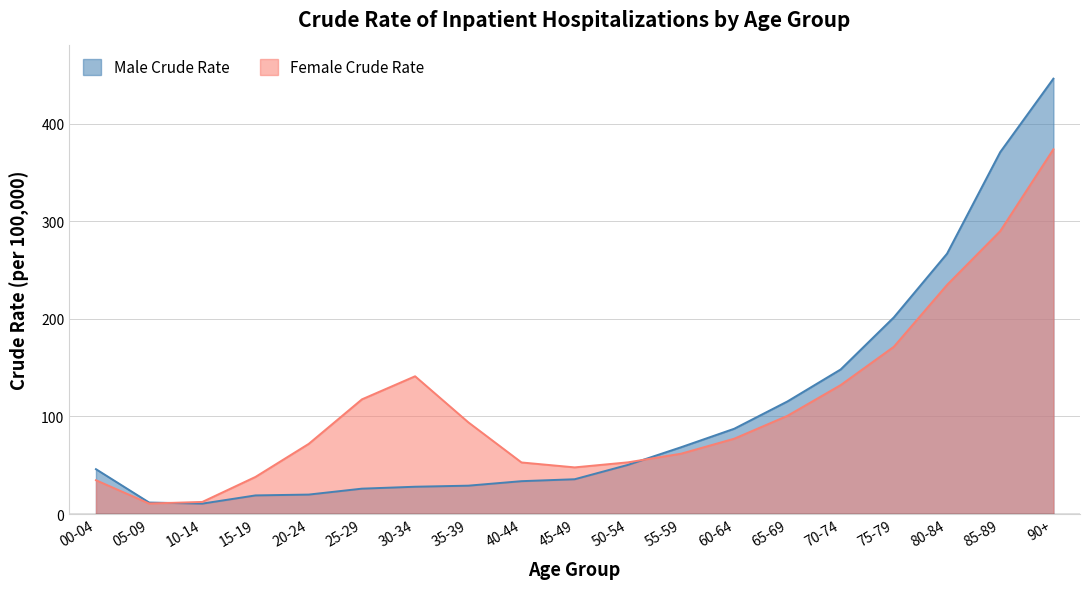

How many times do Male Crude Rate and Female Crude Rate cross each other?

2